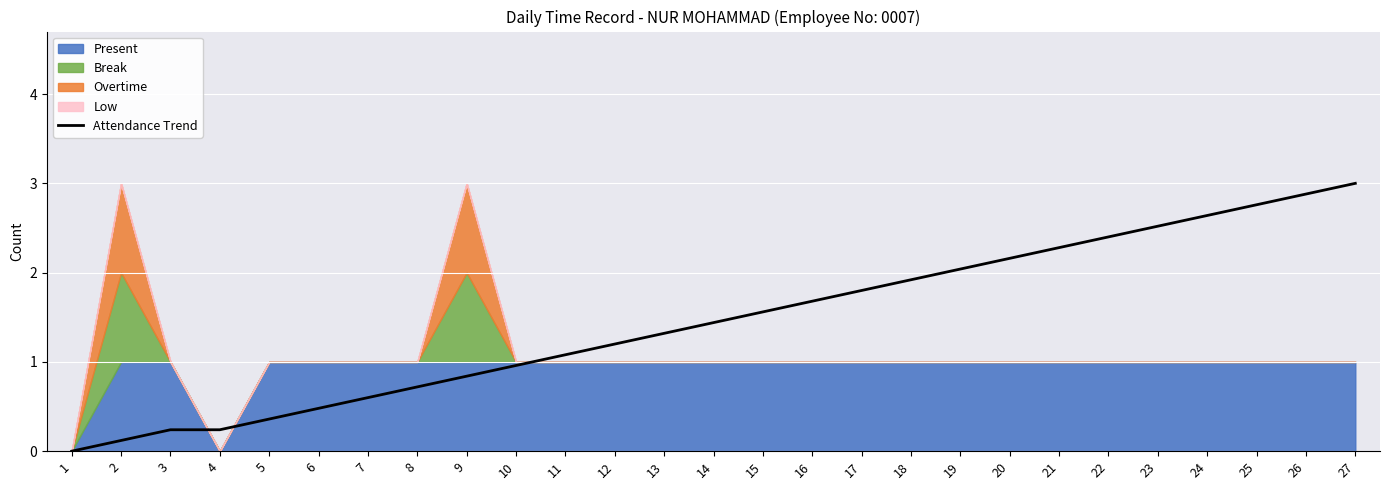

What is the difference between the maximum and second lowest values?

2.9